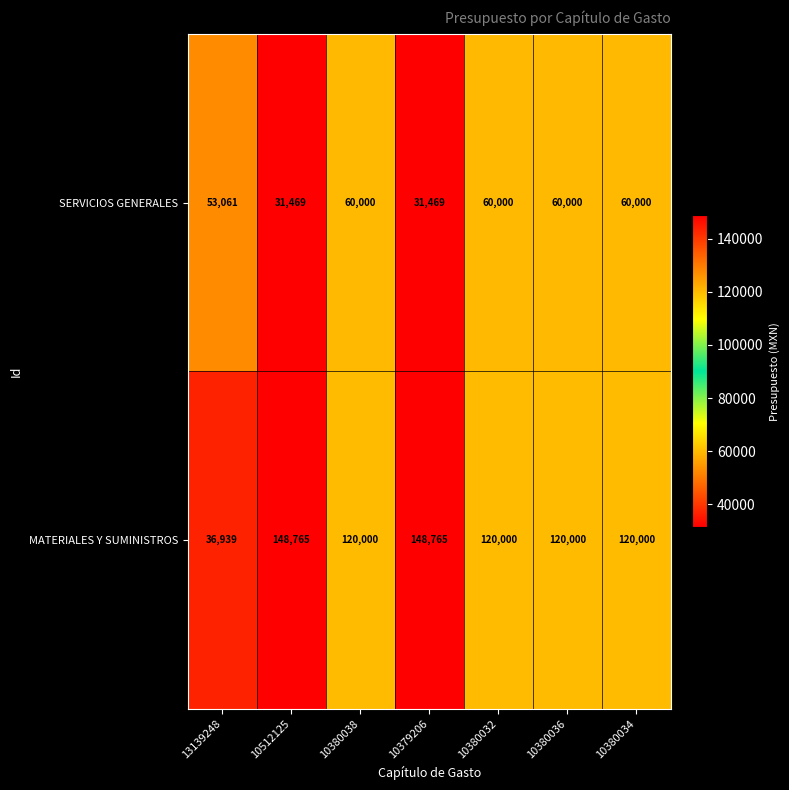

What is the approximate value of SERVICIOS GENERALES at 13139248, to the nearest 10?

53060